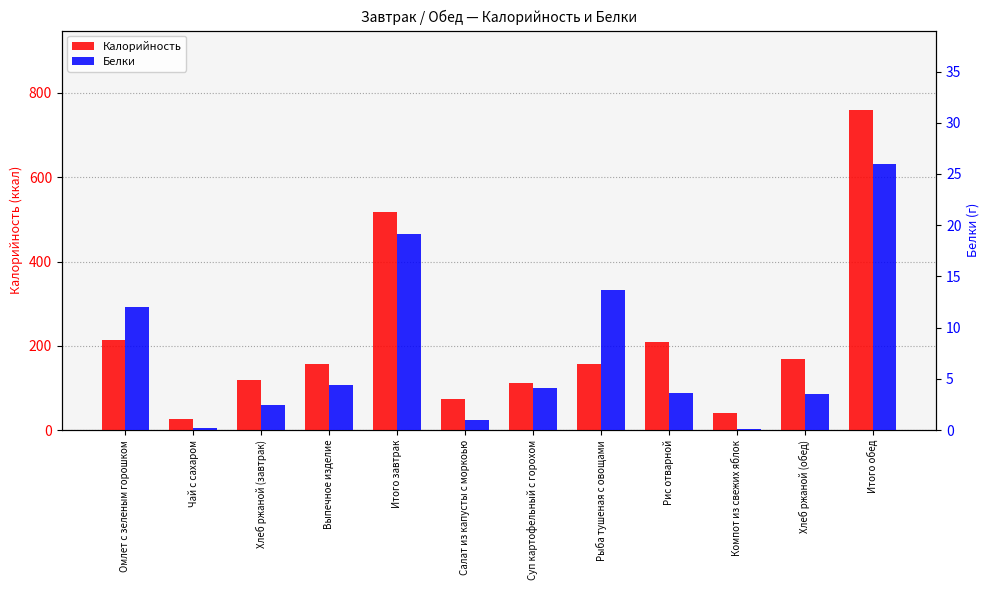

Which label corresponds to the smallest value in the chart?

Компот из свежих яблок